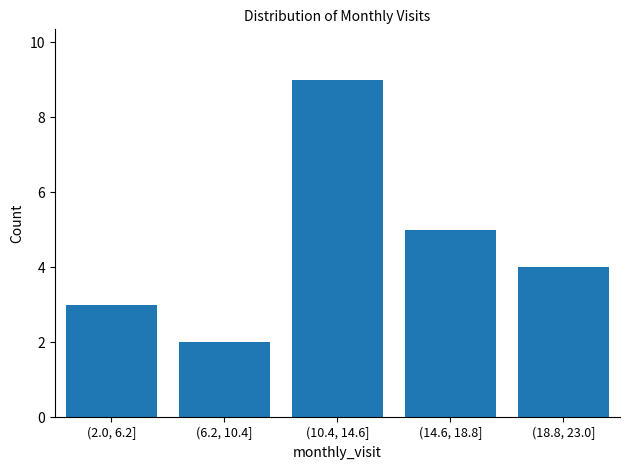

Reading left to right, what are all the values shown in this chart?

3	2	9	5	4